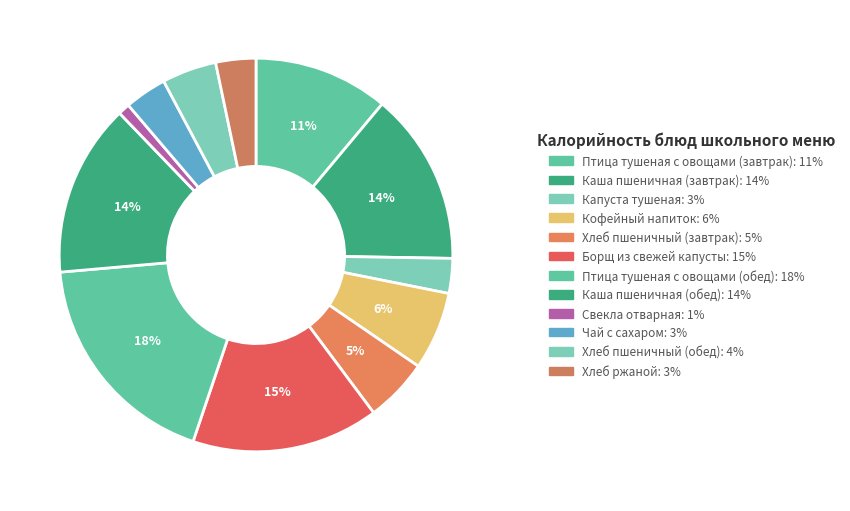

Is there any slice that represents more than half of the pie?

No